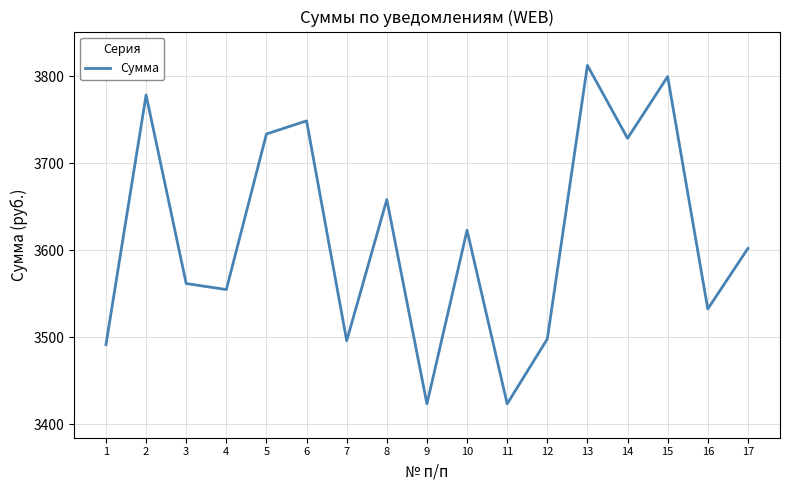

What is the difference between the maximum and minimum values?

389.4